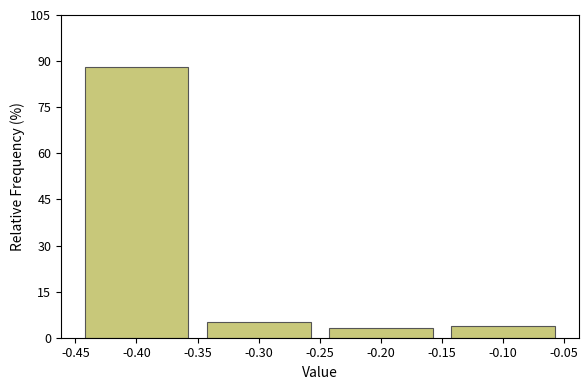

What is the height of the bar covering -0.15 to -0.05 on the x-axis? The values are not printed on the chart, so give them approximately, as read against the axis.

4